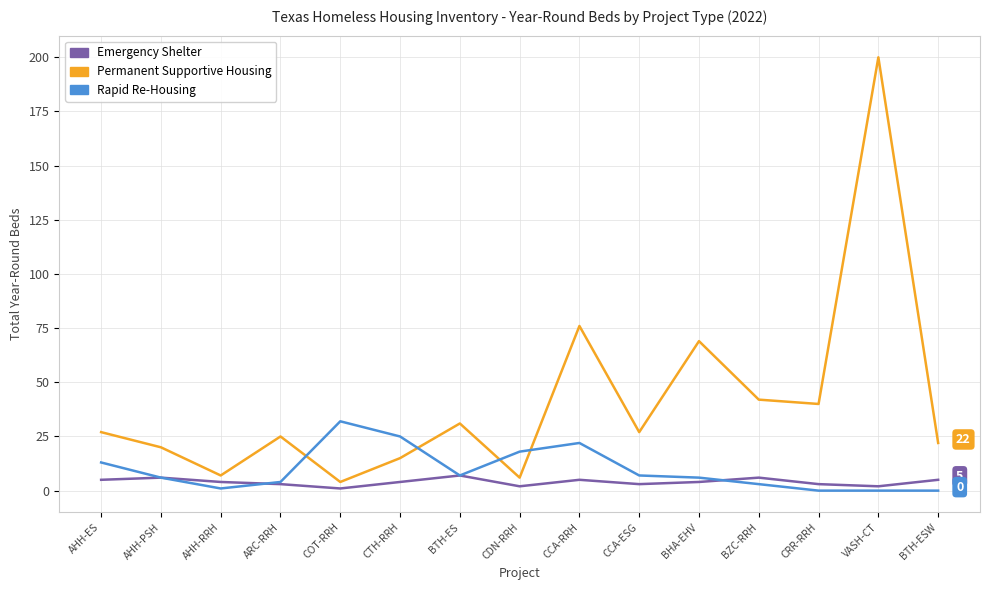

What is the greatest value displayed?

200